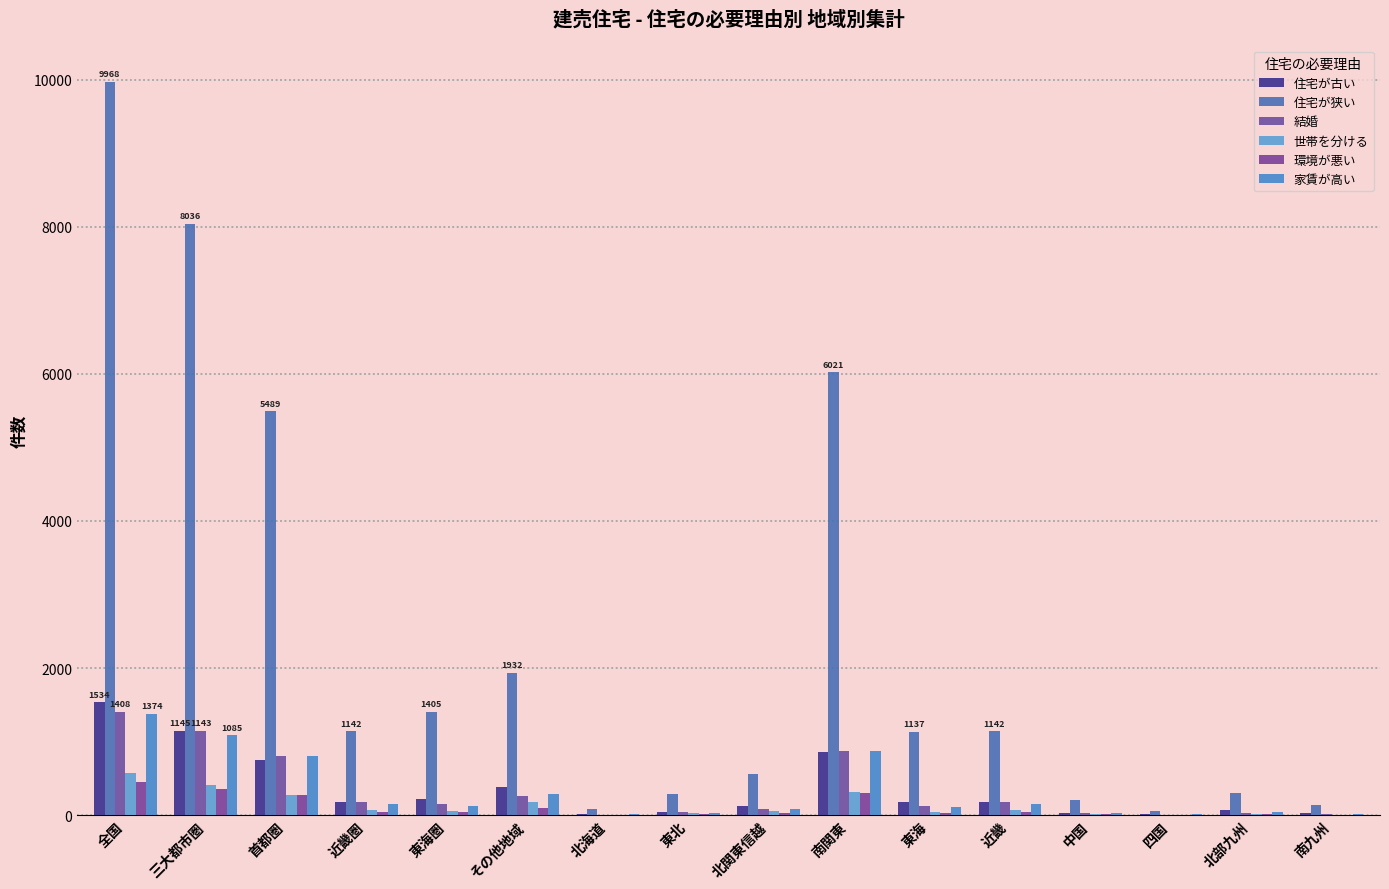

At which category is the sum across all series the highest?

全国